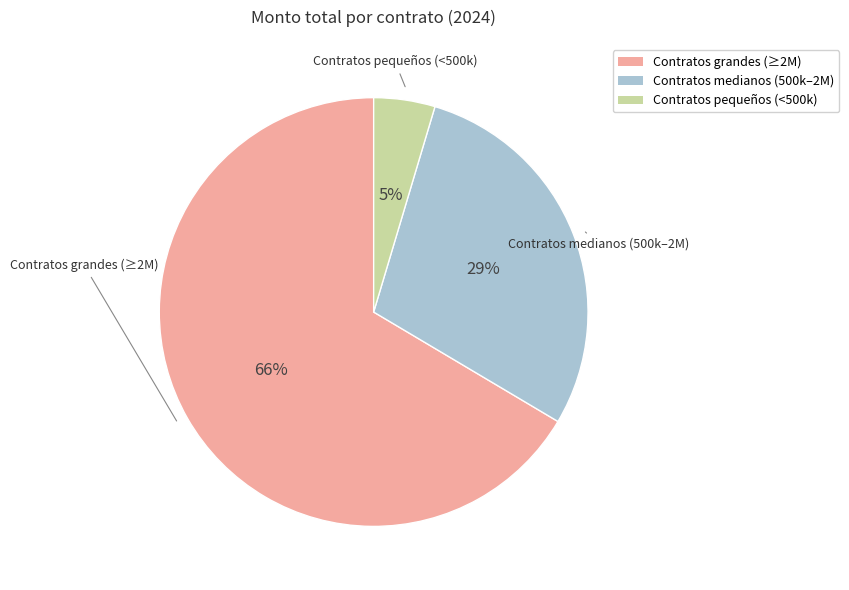

Does any single category account for the majority?

Yes